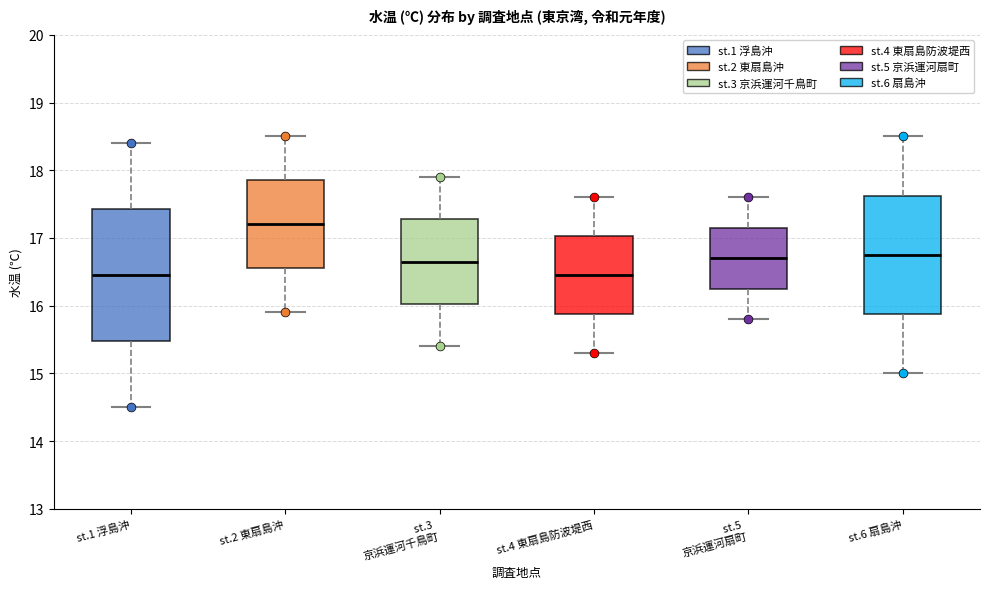

Reading left to right, read every box against the y-axis: the position of its median line, the range the box covers, and the ends of its whiskers. The values are not printed on the chart, so give them approximately, as read against the axis.

st.1 浮島沖: median 16.5, box 15.5 to 17.4, whiskers 14.5 to 18.4
st.2 東扇島沖: median 17.2, box 16.6 to 17.9, whiskers 15.9 to 18.5
st.3 京浜運河千鳥町: median 16.7, box 16.0 to 17.3, whiskers 15.4 to 17.9
st.4 東扇島防波堤西: median 16.5, box 15.9 to 17.0, whiskers 15.3 to 17.6
st.5 京浜運河扇町: median 16.7, box 16.3 to 17.2, whiskers 15.8 to 17.6
st.6 扇島沖: median 16.8, box 15.9 to 17.6, whiskers 15.0 to 18.5